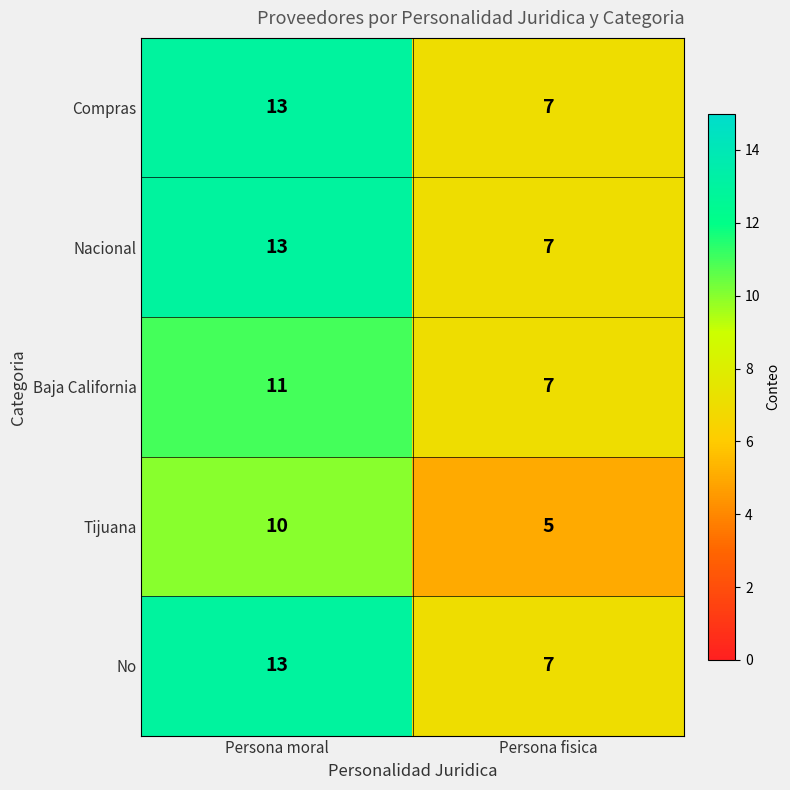

The Tijuana series shows 10 at Persona moral. True or false?

True